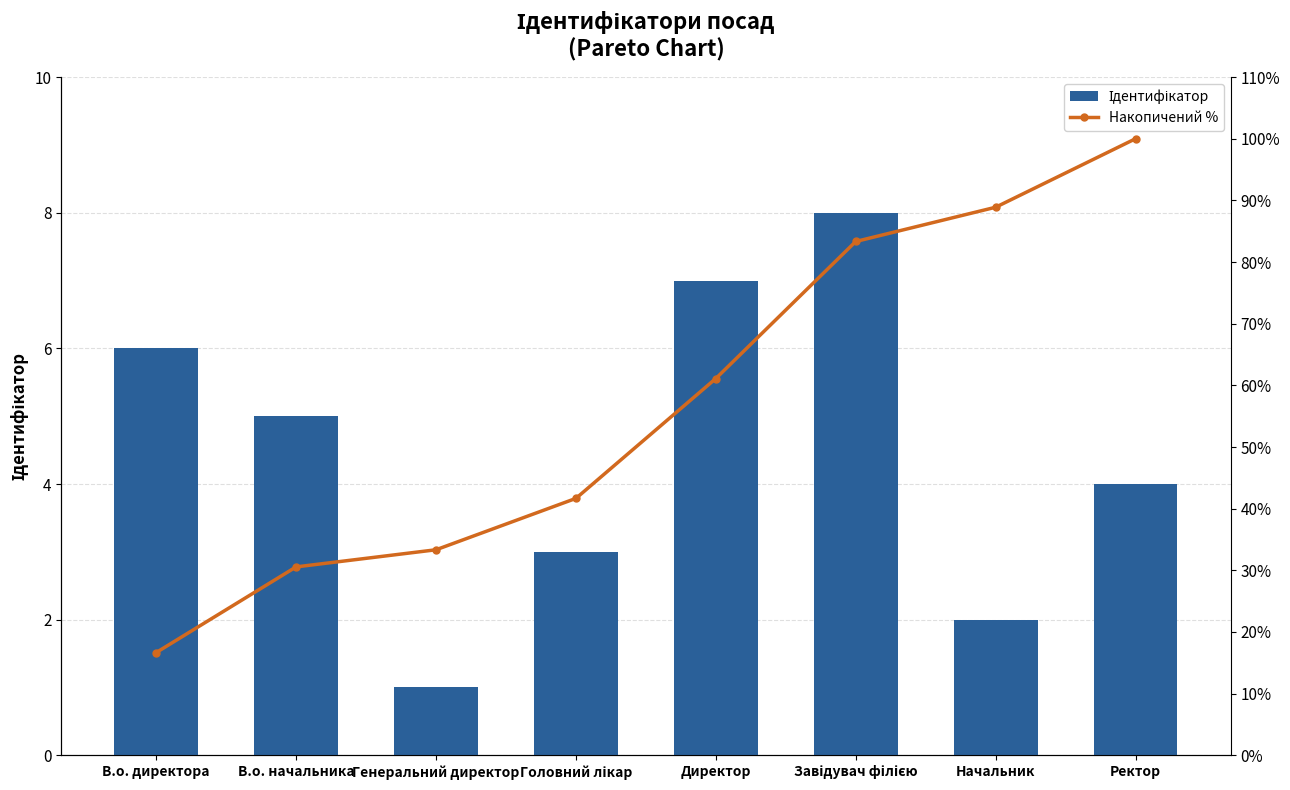

What is the minimum value for Ідентифікатор?

1.0